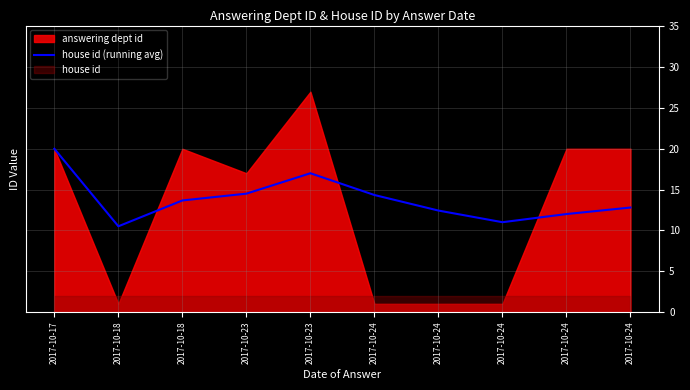

What is the approximate value at 2017-10-24?

12.4